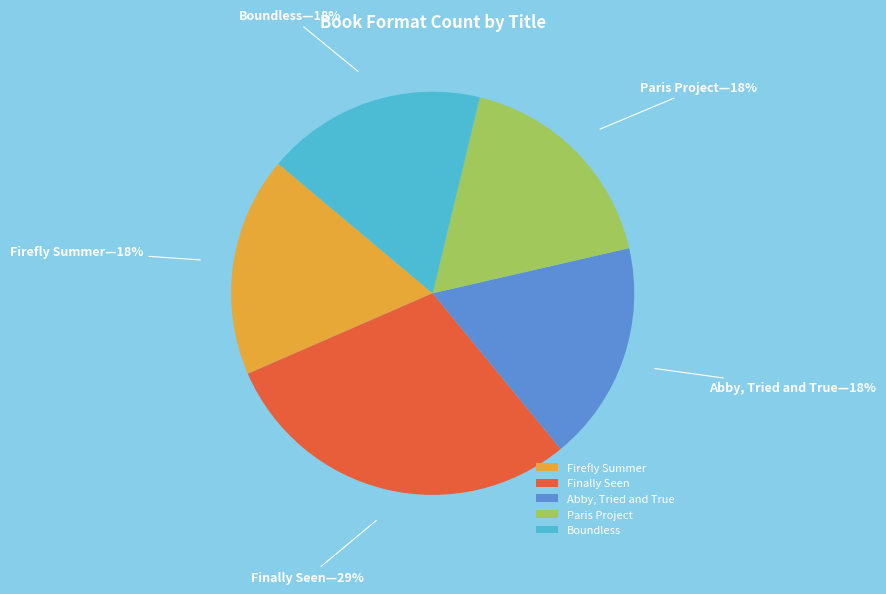

Is the sum of Abby, Tried and True and Boundless greater than half?

No